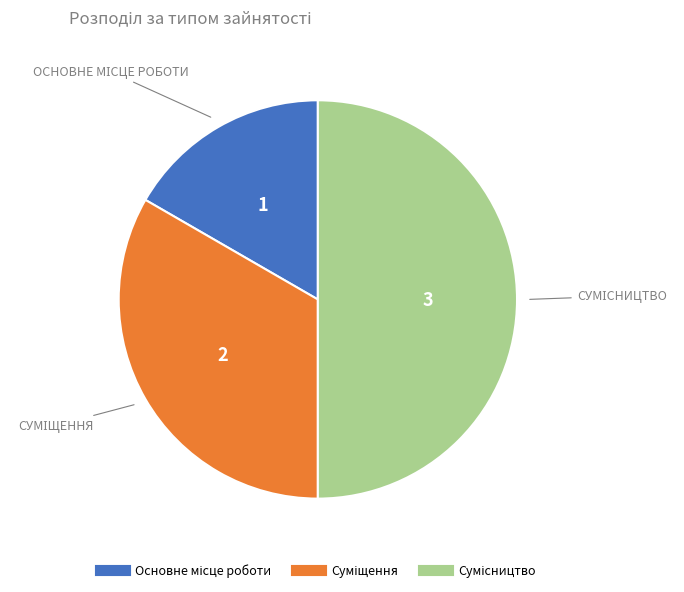

How much of the chart is everything except Сумісництво?

50.0%